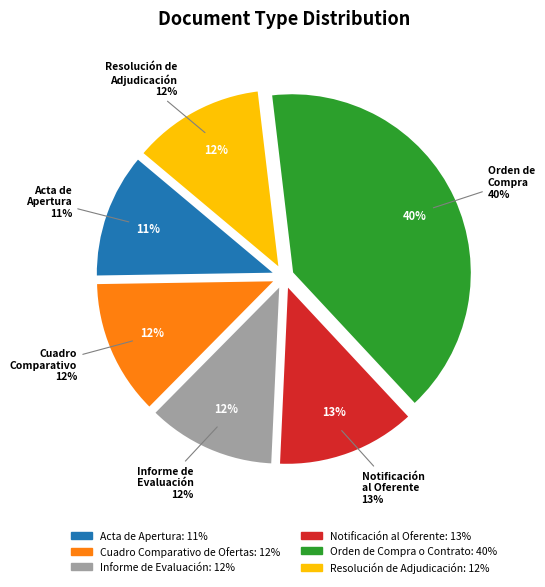

Is there any slice that represents more than half of the pie?

No